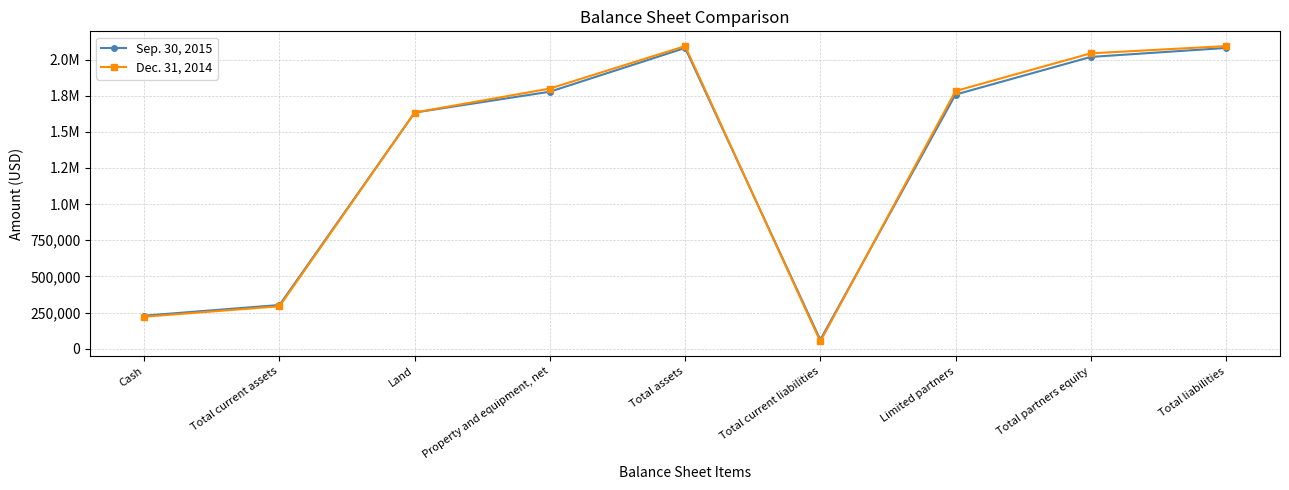

What is the sum of the Sep. 30, 2015 values at Limited partners and Property and equipment, net?

3534983